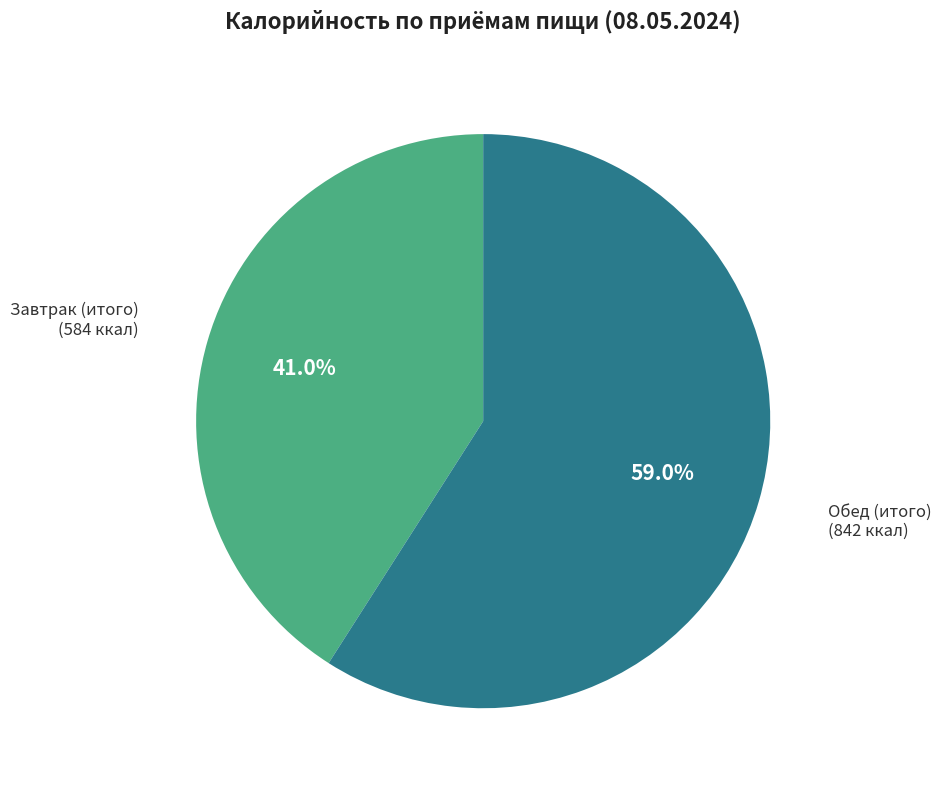

What is the largest slice in the pie chart?

Обед (итого)